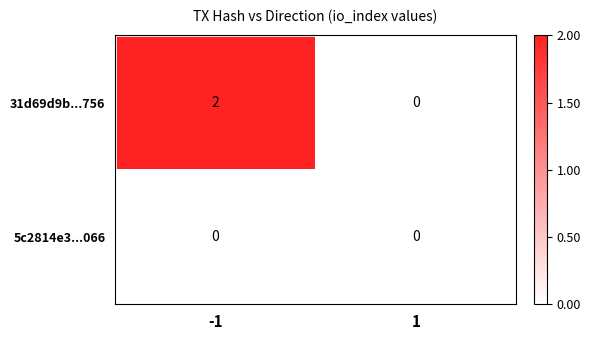

The value of 31d69d9b...756 at -1 is 2. True or false?

True